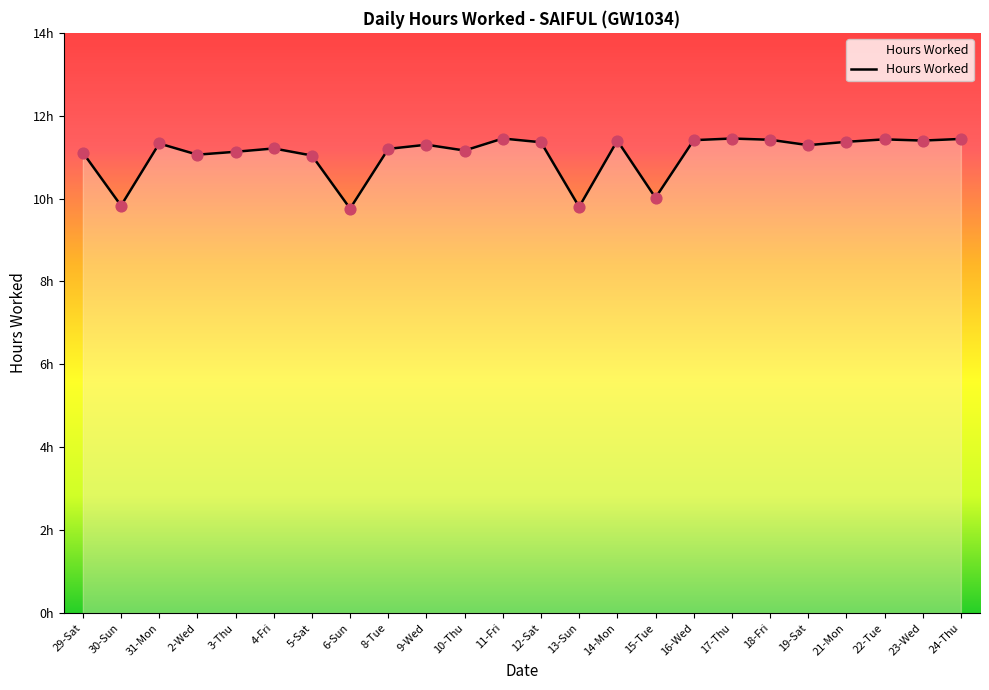

Approximately how many times larger is the value at 17-Thu compared to 29-Sat?

1.0